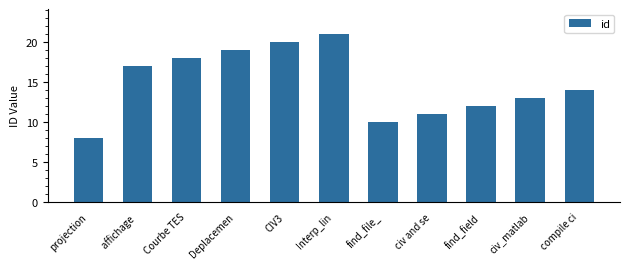

Read the value at Interp_lin.

21